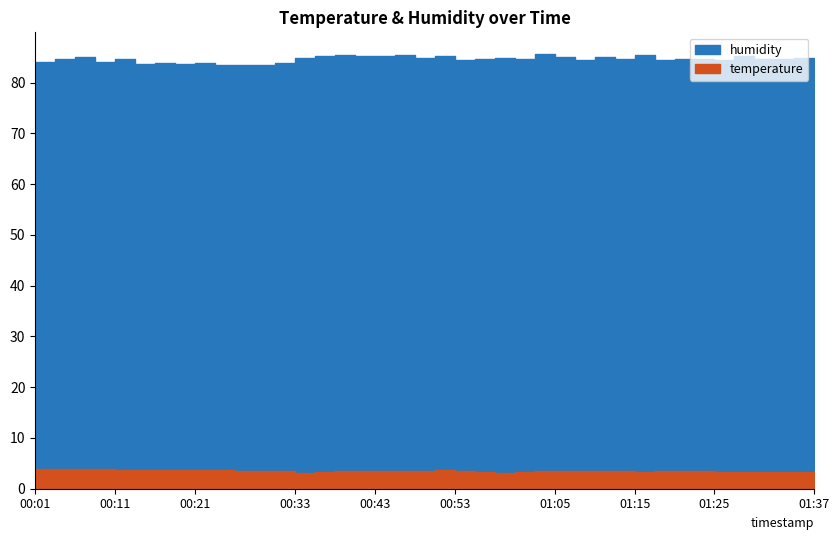

What position from the left is 00:48?

20